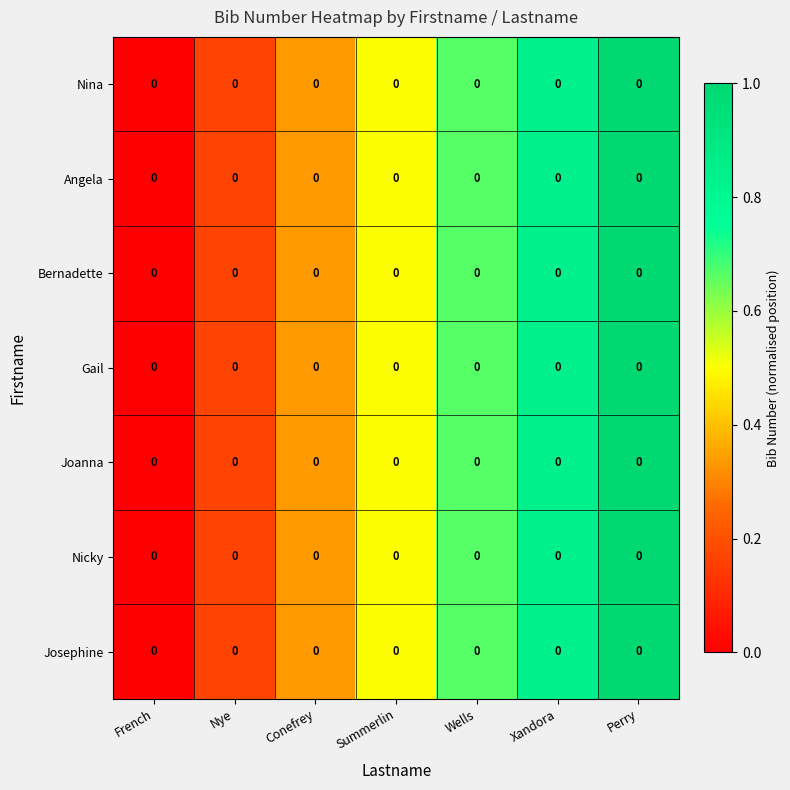

Count the number of data series in this chart.

7